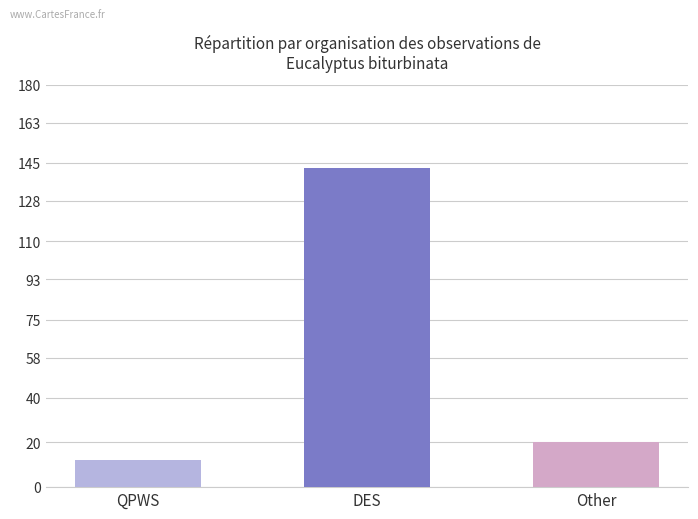

The value at Other is 20. True or false?

True